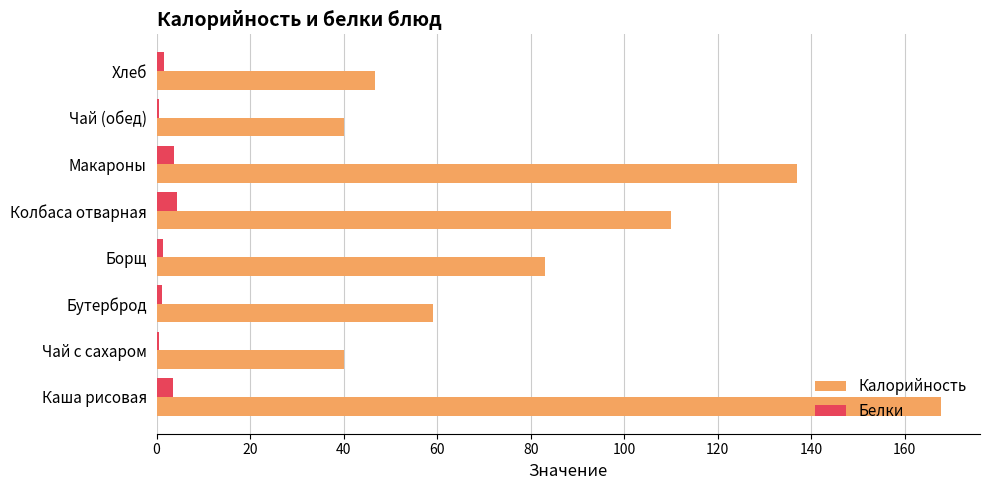

Which series has the largest total across all categories?

Калорийность